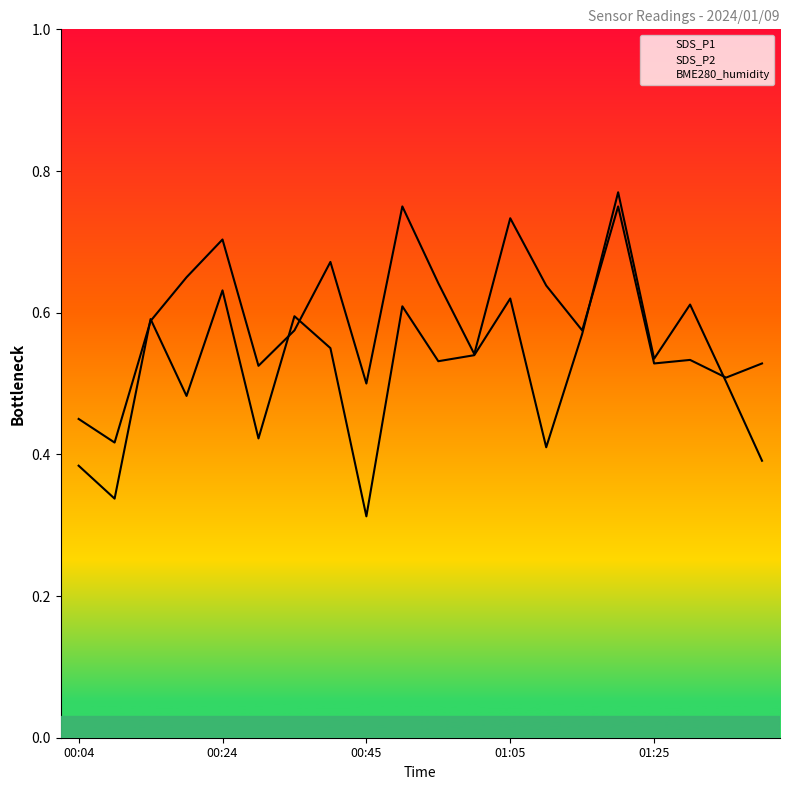

Which has a higher value, 00:04 or 01:20?

01:20